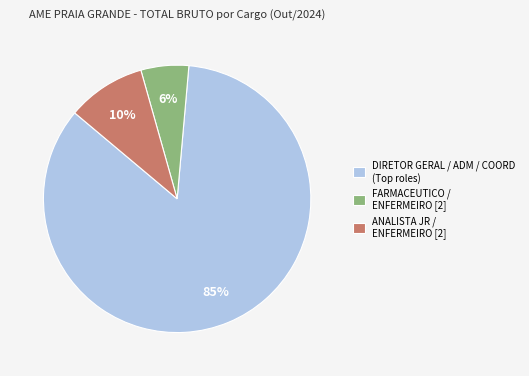

Which slice is the largest?

DIRETOR GERAL / ADM / COORD (Top roles)